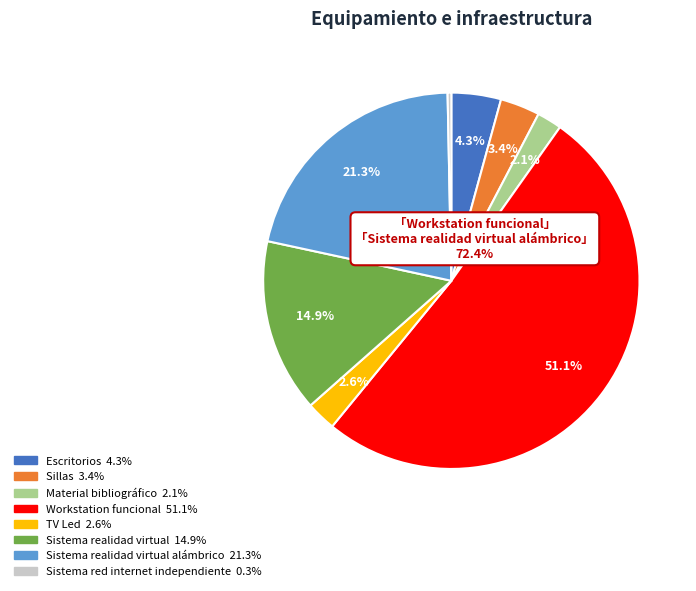

Is there a majority slice in this chart?

Yes